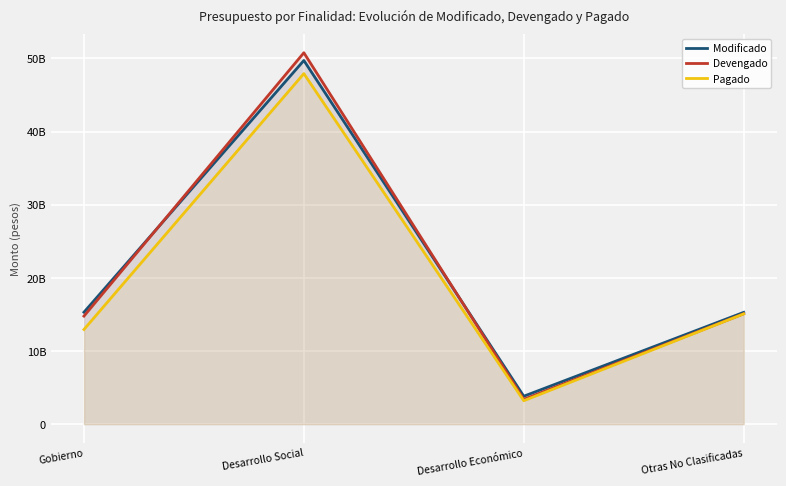

At which label does Devengado first exceed 15089116641?

Desarrollo Social